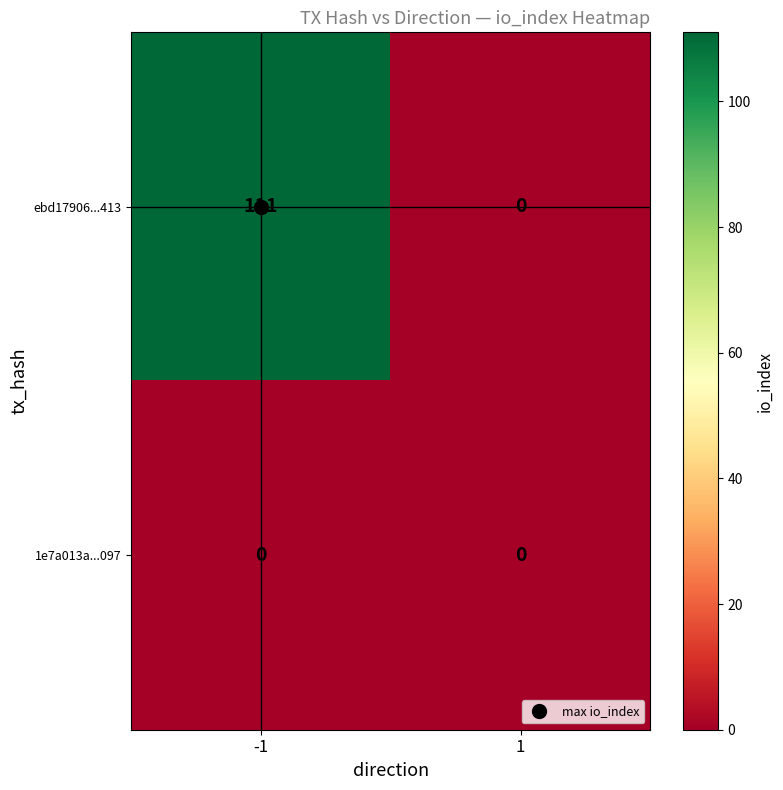

The value of ebd17906...413 at 1 is 0. True or false?

True